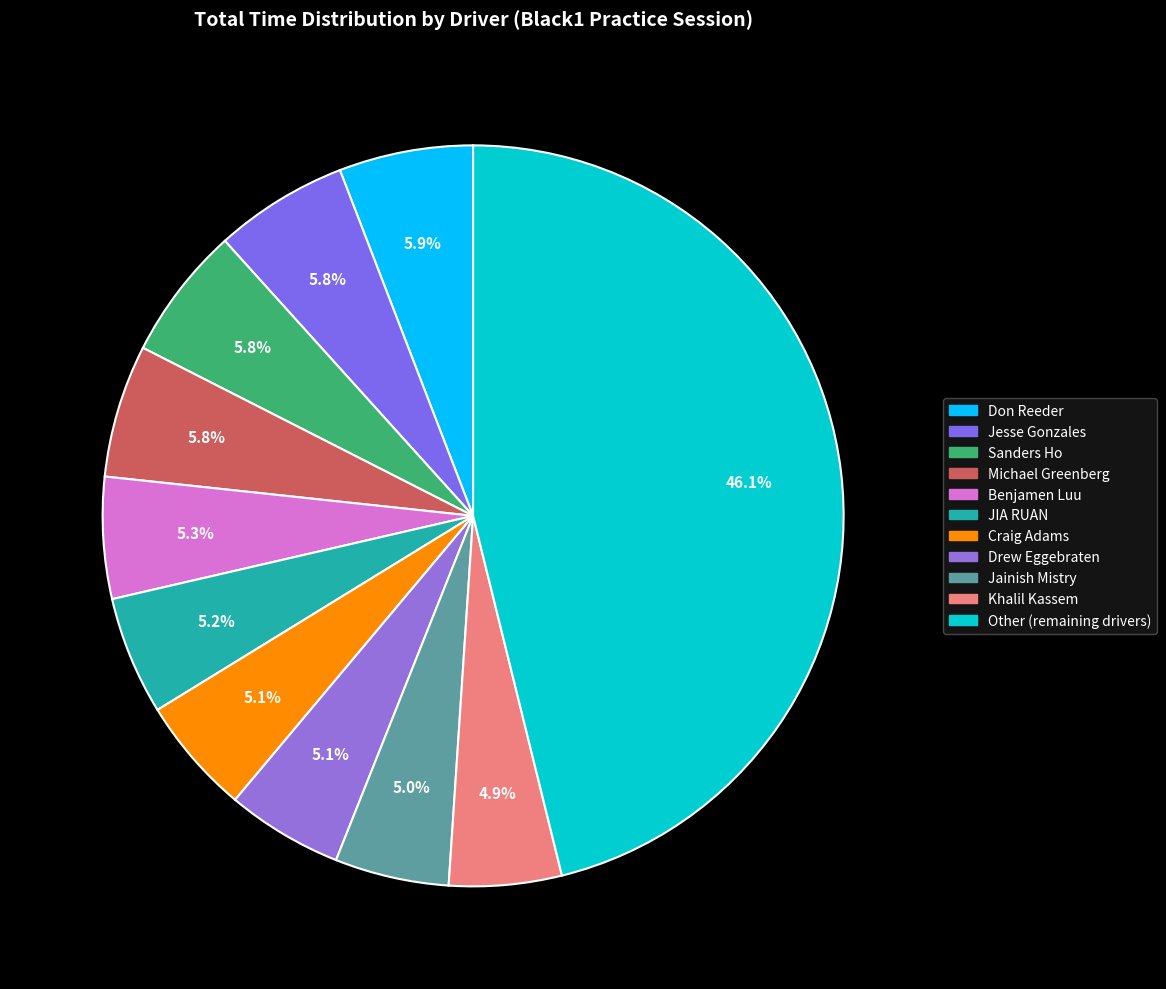

To the nearest percent, what is the difference between the Craig Adams and Michael Greenberg slice percentages?

1%